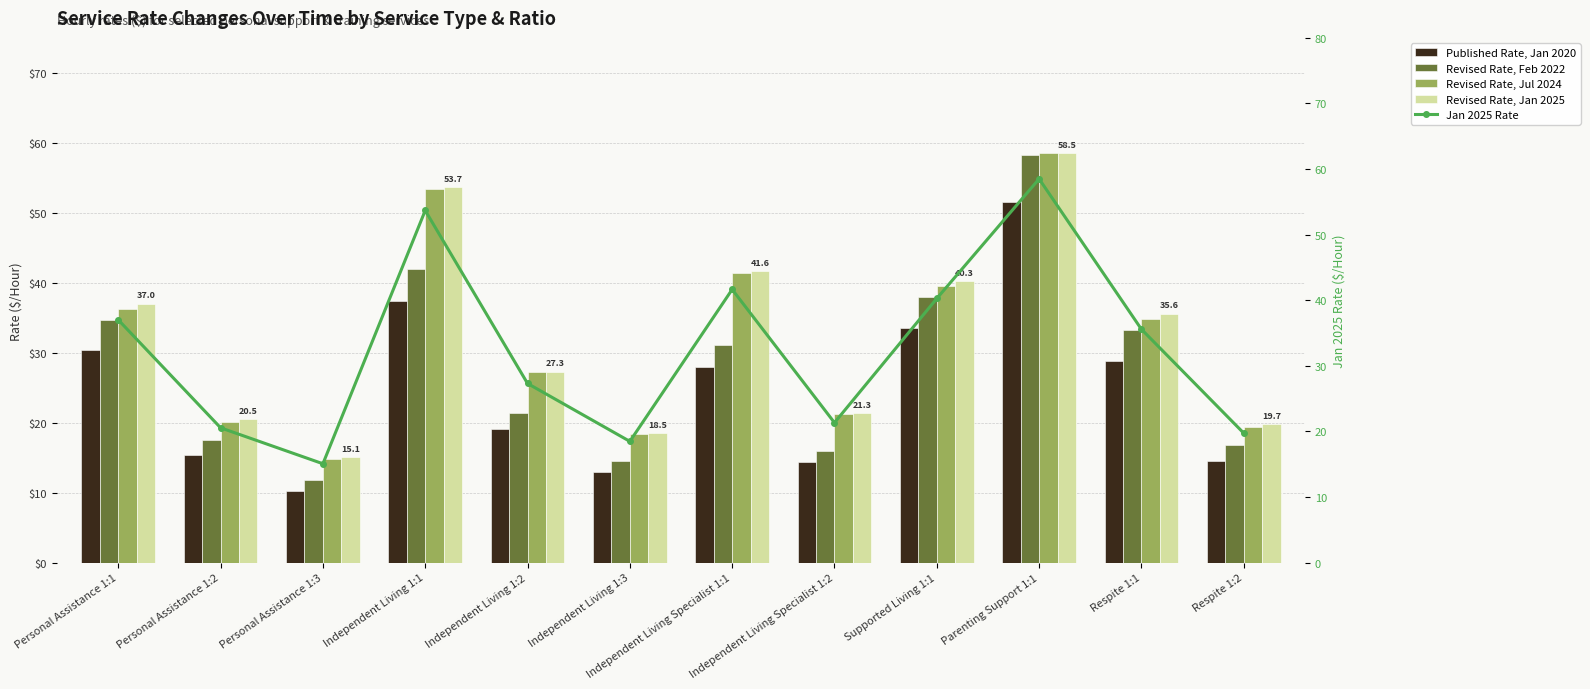

What is the difference between the maximum and minimum values in the Revised Rate, Feb 2022 series?

46.5